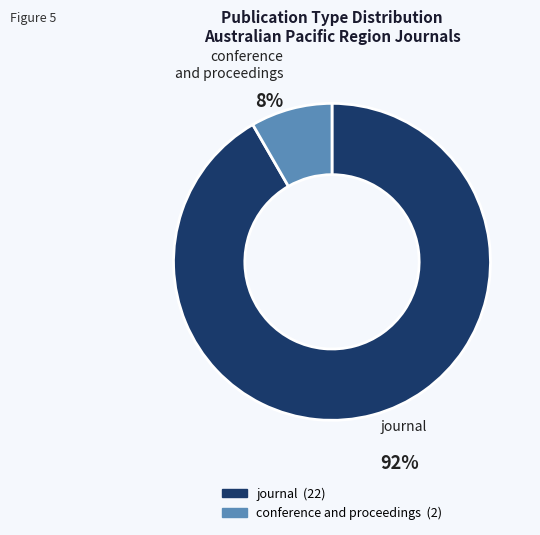

What is the largest slice in the pie chart?

journal